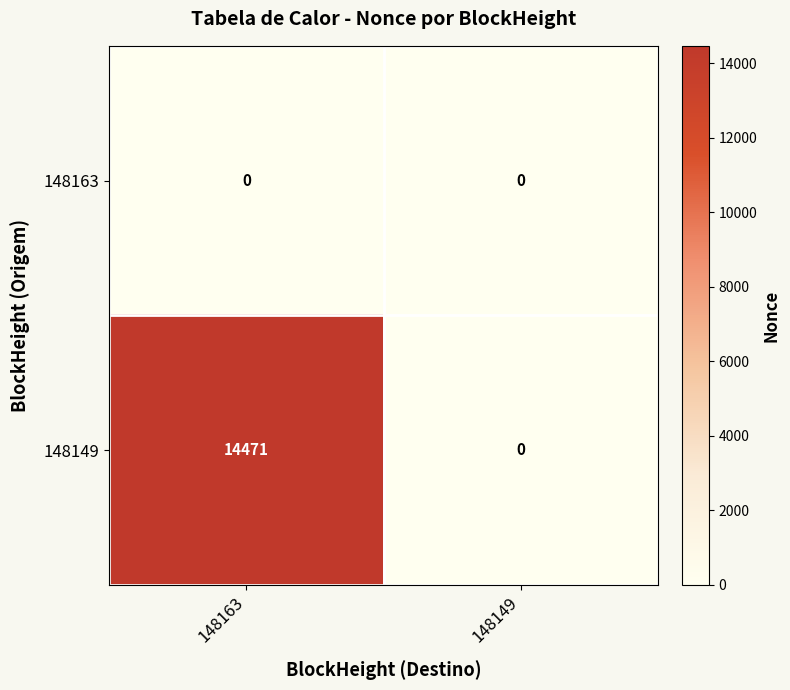

Rank the series by their maximum value, from highest to lowest.

148149, 148163